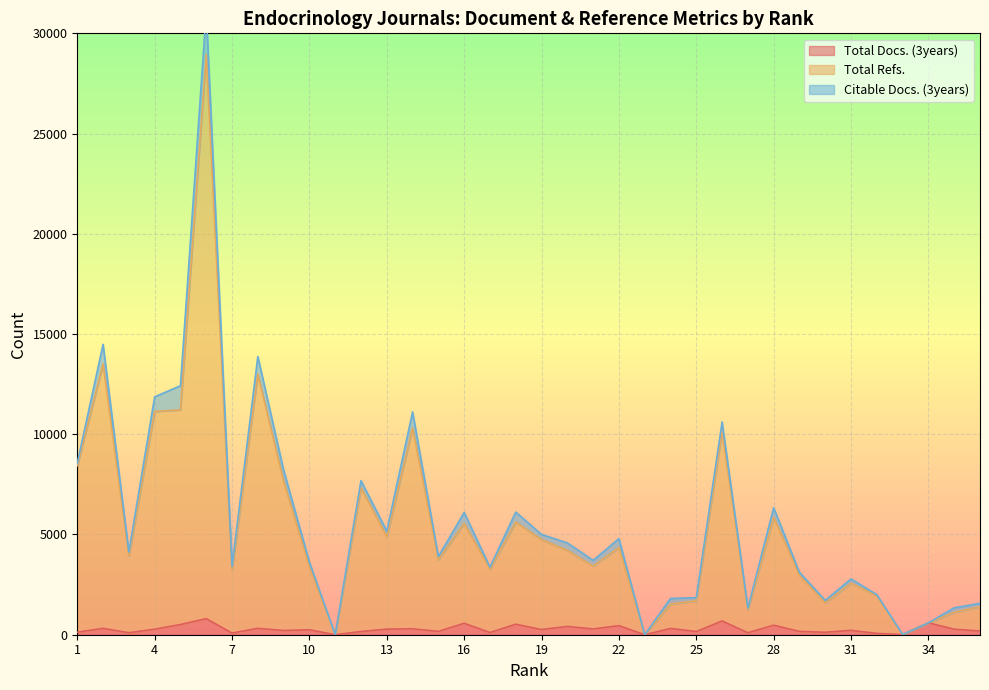

The Total Refs. series shows 5860 at 28. True or false?

True